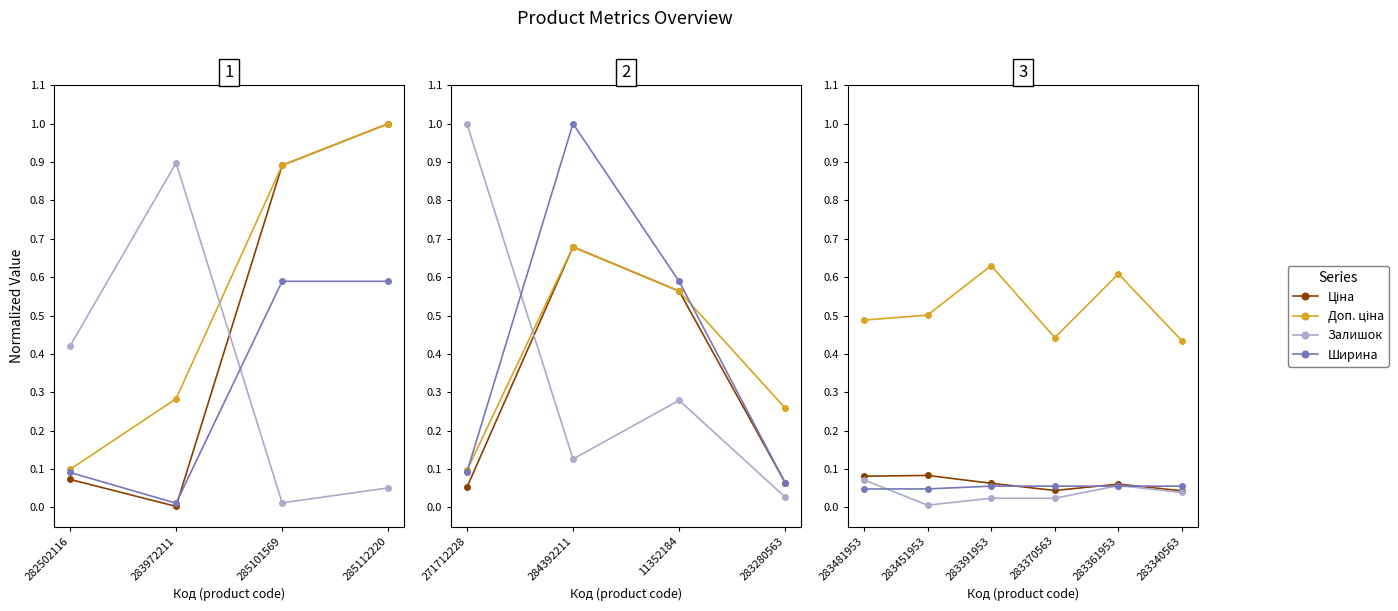

Which series has the widest spread of values?

Доп. ціна